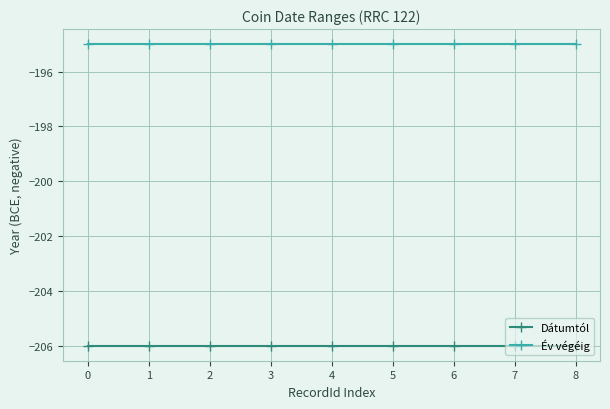

What is the average value of the Év végéig series?

-195